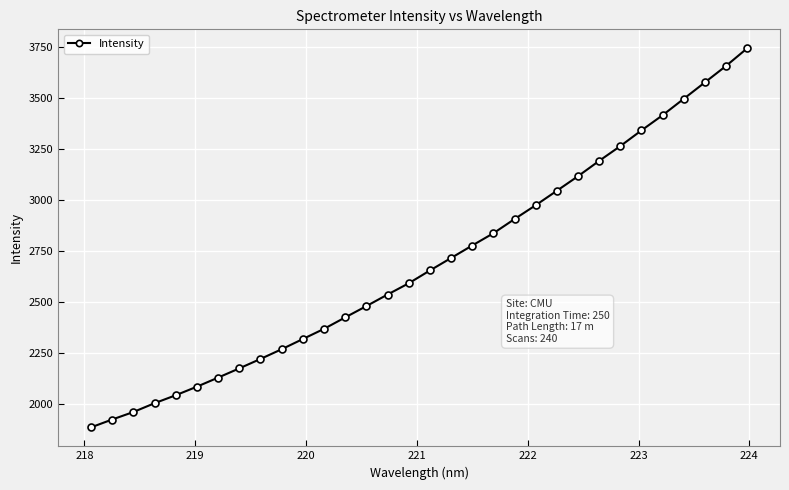

What is the average value?

2691.7